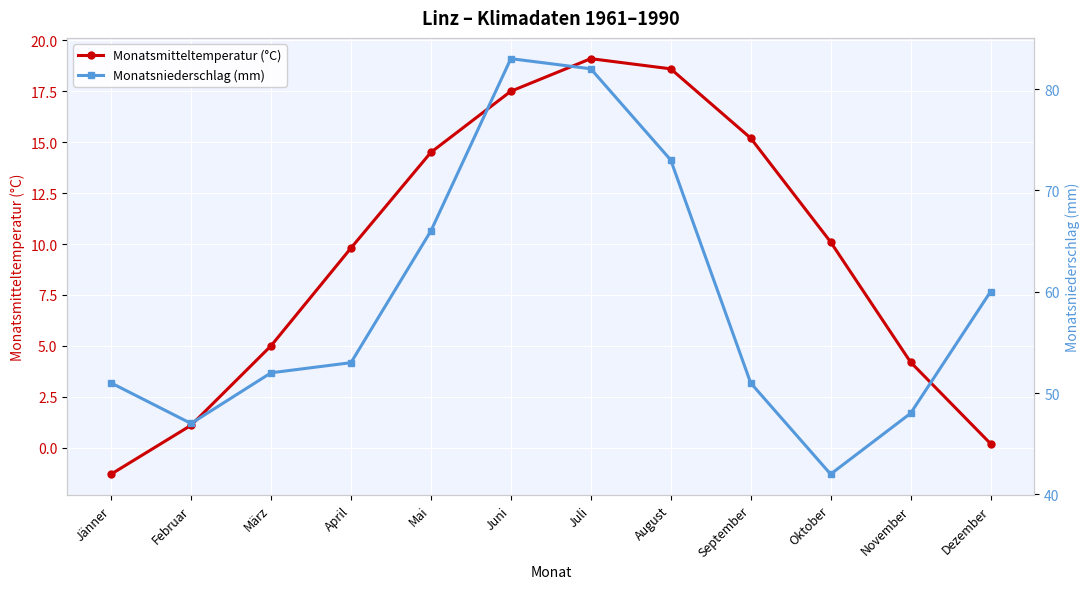

True or false: Monatsniederschlag (mm) and Monatsmitteltemperatur (°C) intersect in this chart.

False